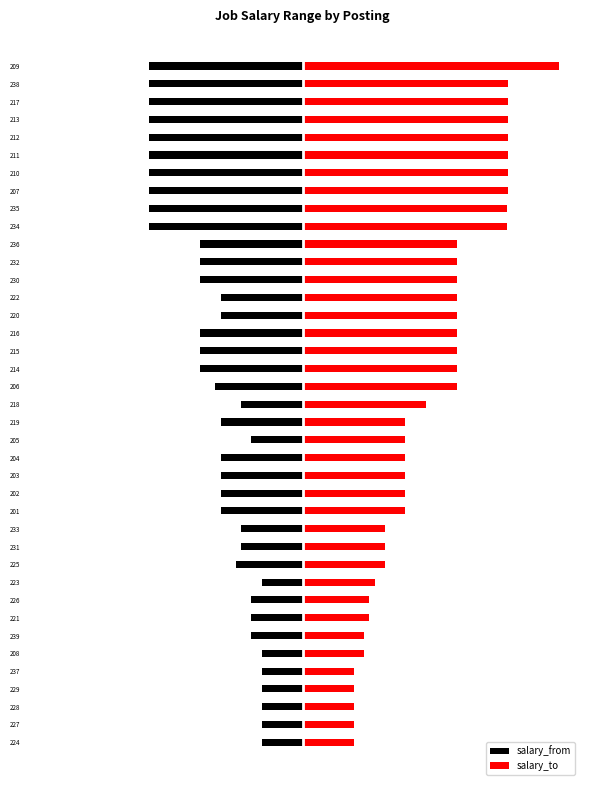

What is the lowest value of the salary_to series?

5.0